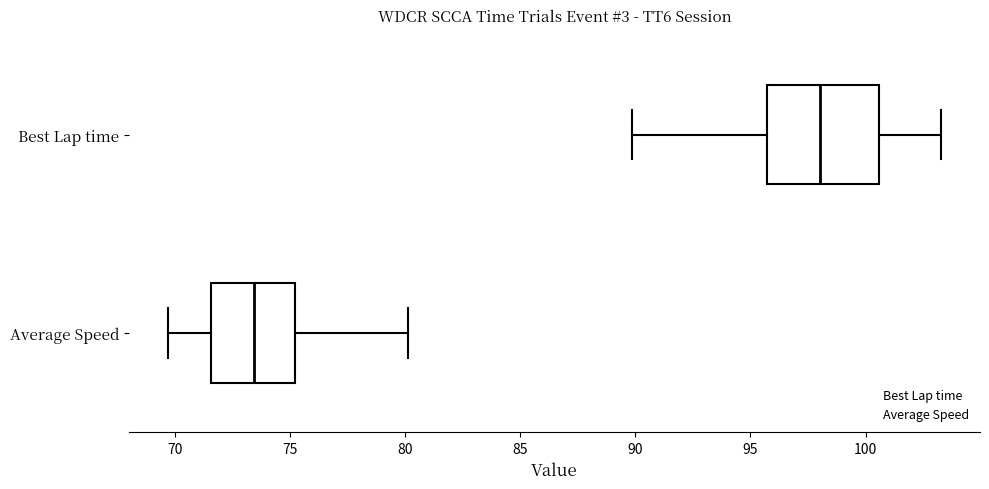

Comparing the boxes themselves (not the whiskers), which one is the widest?

Best Lap time